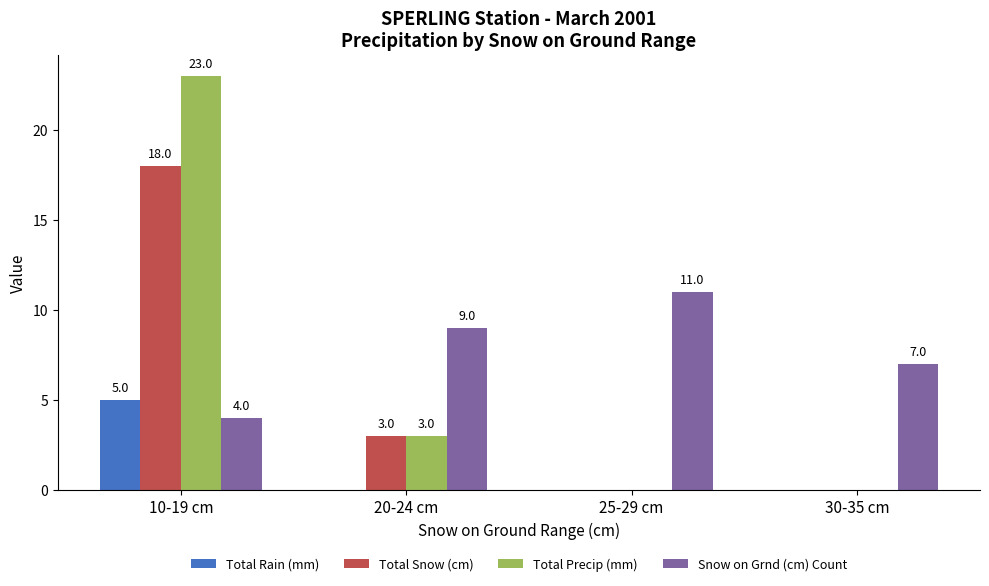

Which series has the widest spread of values?

Total Precip (mm)